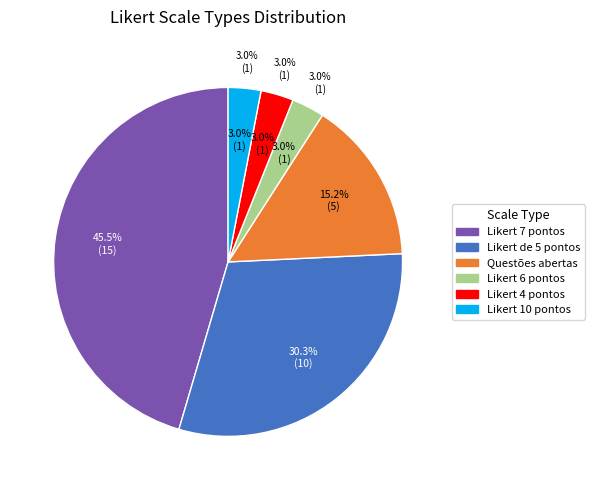

What is the change in value from Questões abertas to Likert 4 pontos?

-4